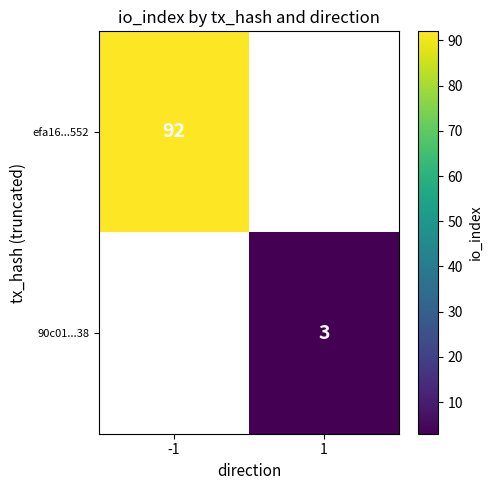

The value of efa16...552 at -1 is 21. True or false?

False